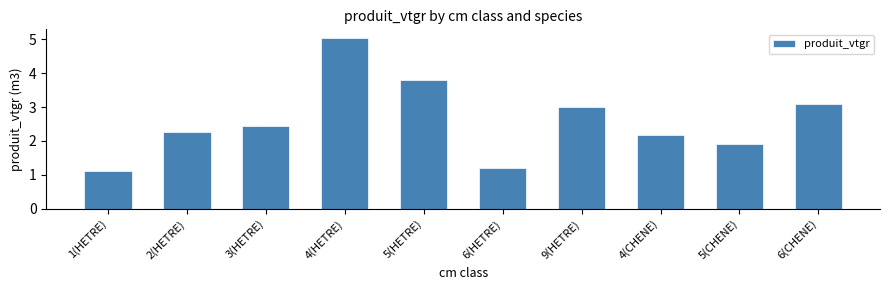

What is the difference between the maximum and minimum values?

3.9